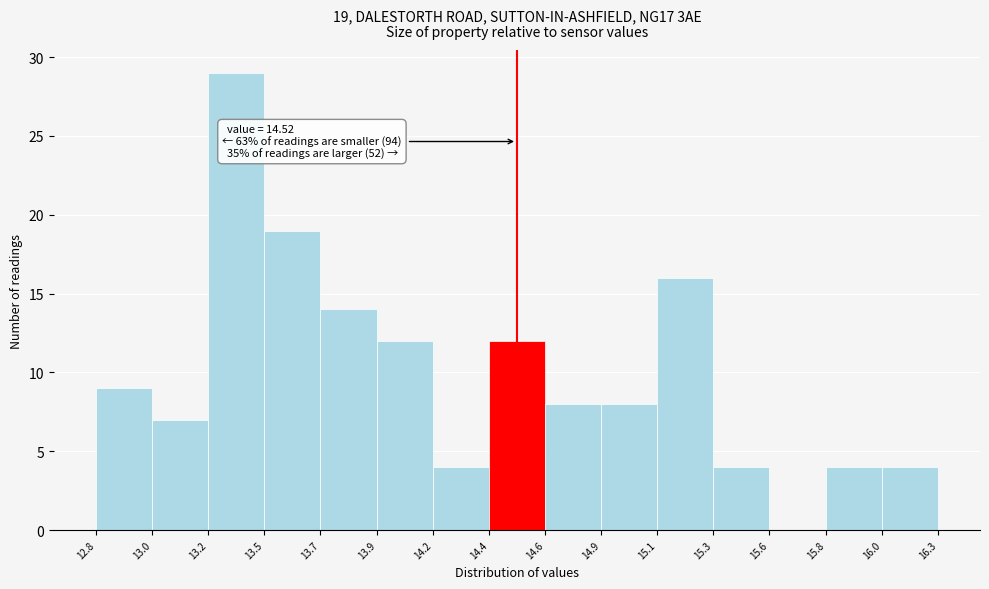

Which range on the x-axis has the tallest bar?

13.2 to 13.5